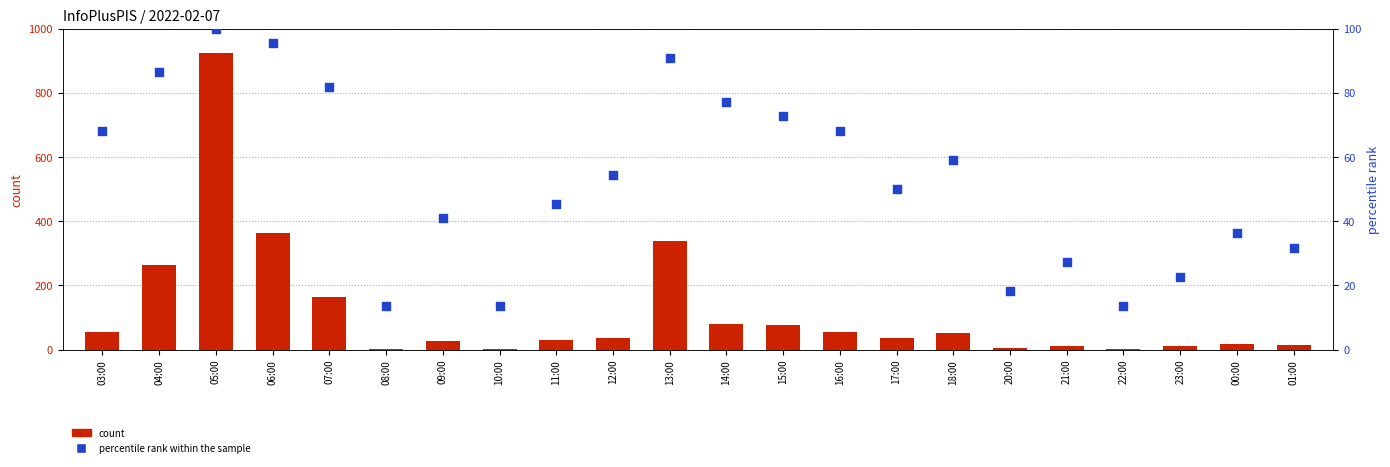

What are all the series names shown in the legend?

count, percentile rank within the sample